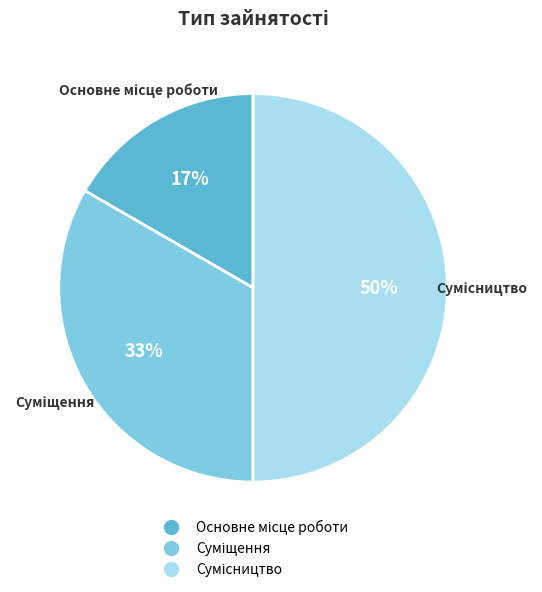

Count the number of slices in the pie.

3